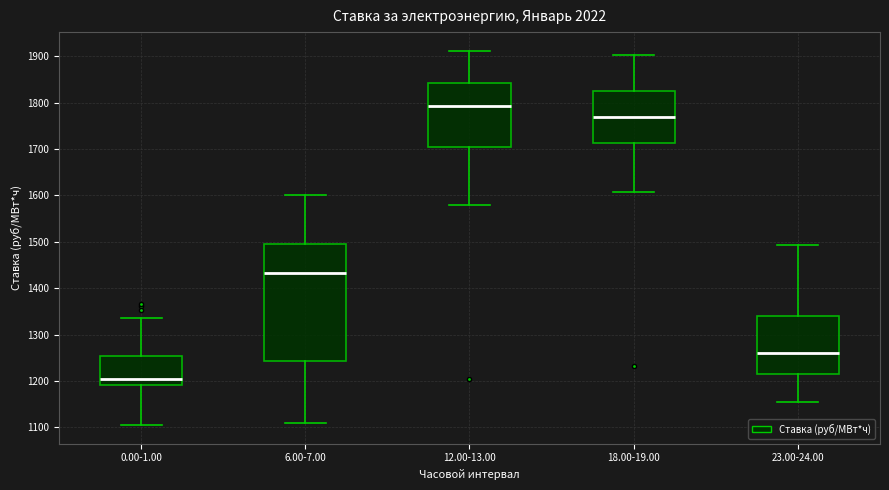

Reading left to right, transcribe this box plot: for each box, give where its median line is, the range the box spans, and where its two whiskers end, as read against the y-axis. The values are not printed on the chart, so give them approximately, as read against the axis.

0.00-1.00: median 1200, box 1190 to 1250, whiskers 1110 to 1340
6.00-7.00: median 1430, box 1240 to 1500, whiskers 1110 to 1600
12.00-13.00: median 1790, box 1700 to 1840, whiskers 1580 to 1910
18.00-19.00: median 1770, box 1710 to 1830, whiskers 1610 to 1900
23.00-24.00: median 1260, box 1210 to 1340, whiskers 1150 to 1490